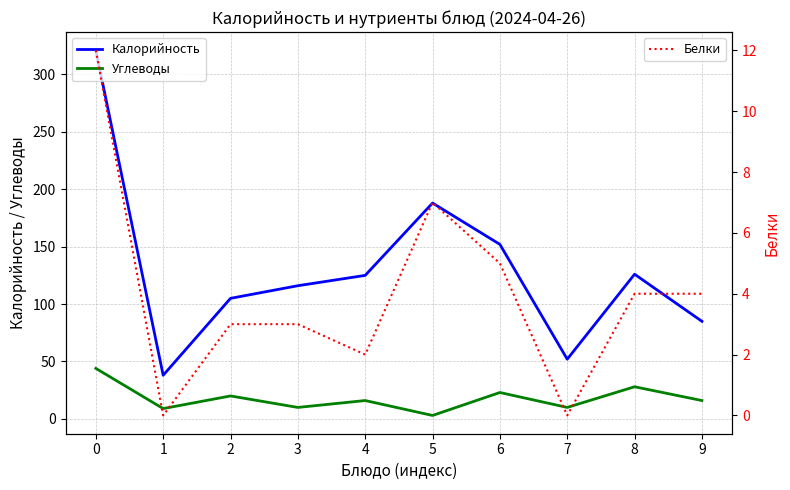

Rank the categories by Белки value from highest to lowest.

0, 5, 6, 8, 9, 2, 3, 4, 1, 7